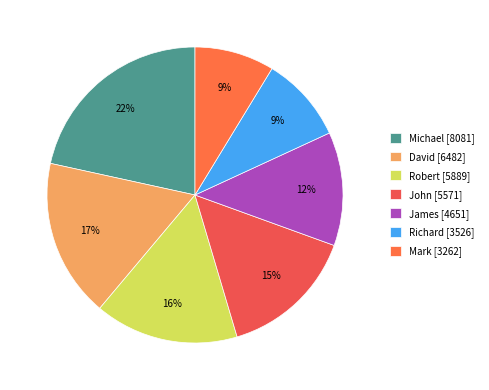

Which slice is the largest?

Michael